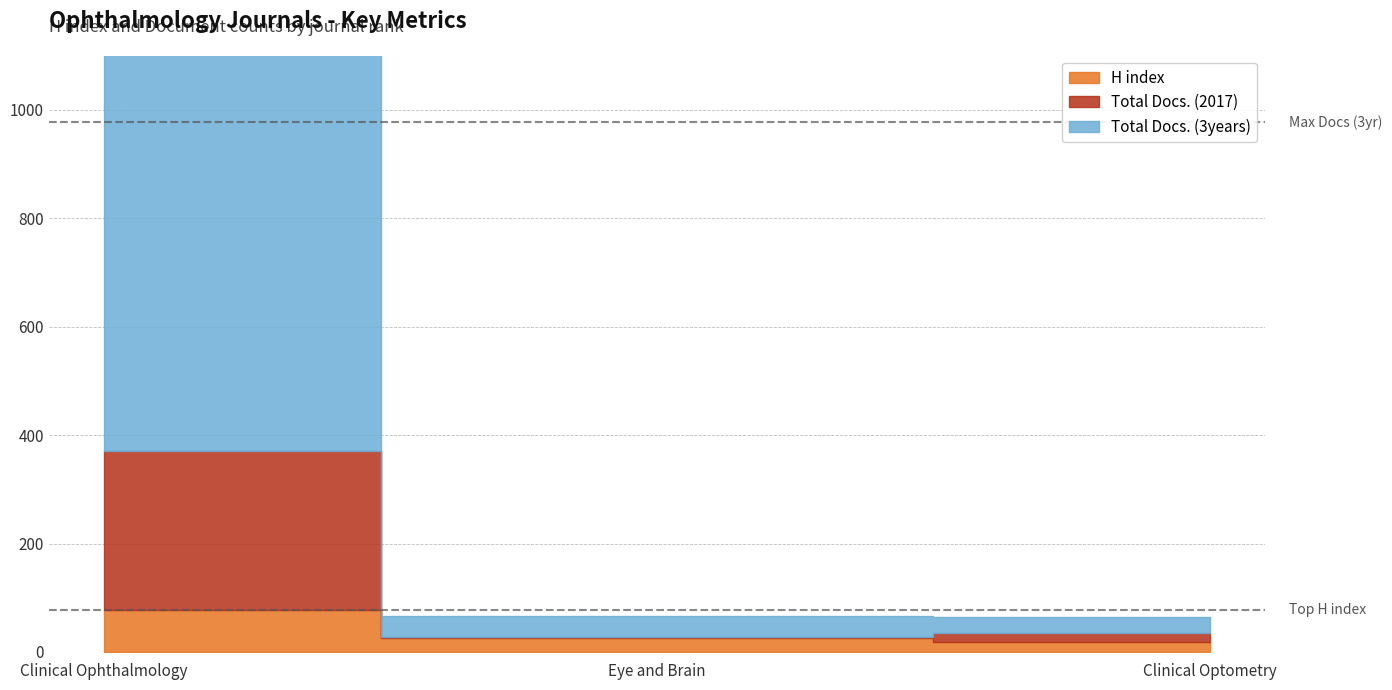

Reading left to right, what are all the values shown in this chart?

H index: 78	25	18
Total Docs. (2017): 292	3	17
Total Docs. (3years): 977	38	29